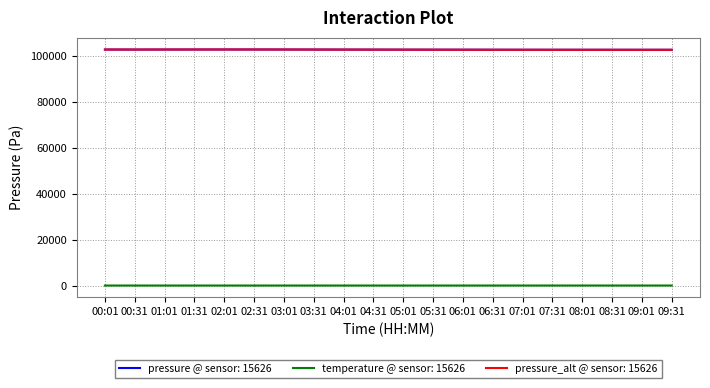

True or false: pressure_alt @ sensor: 15626 and temperature @ sensor: 15626 intersect in this chart.

False